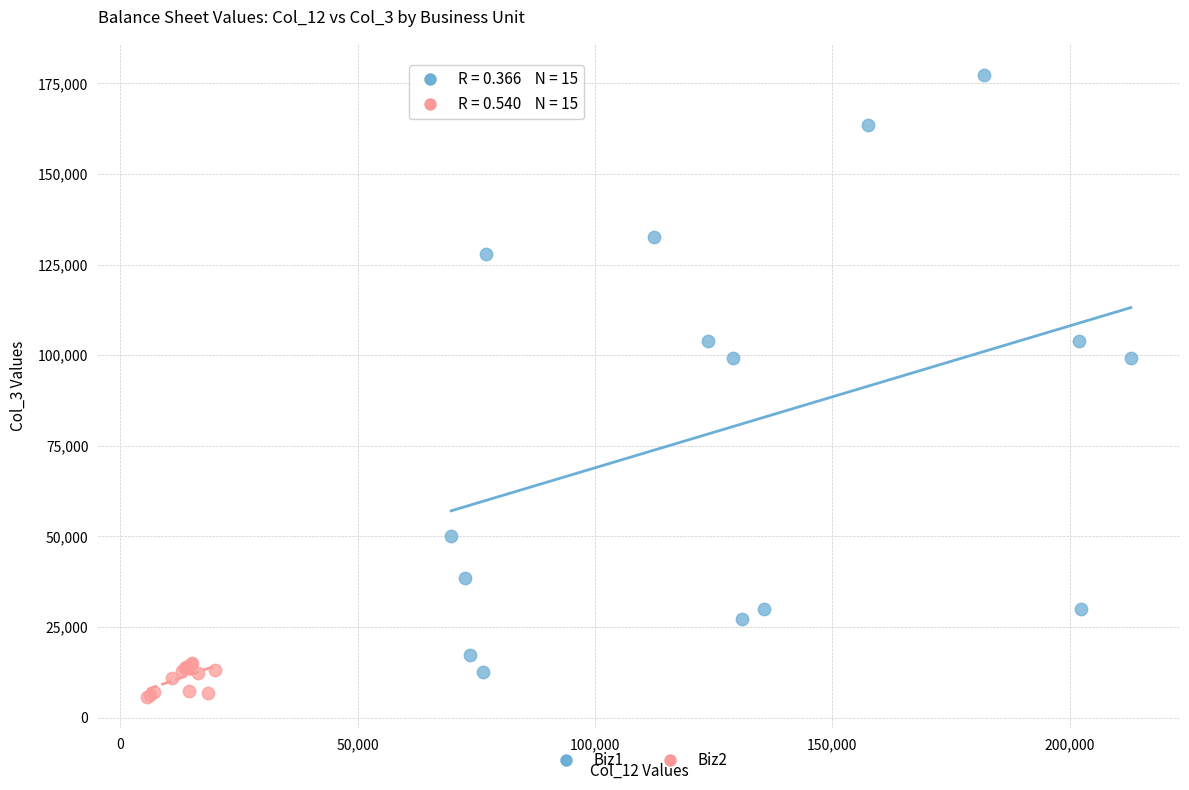

Which series has the largest Y range (max minus min)?

Biz1